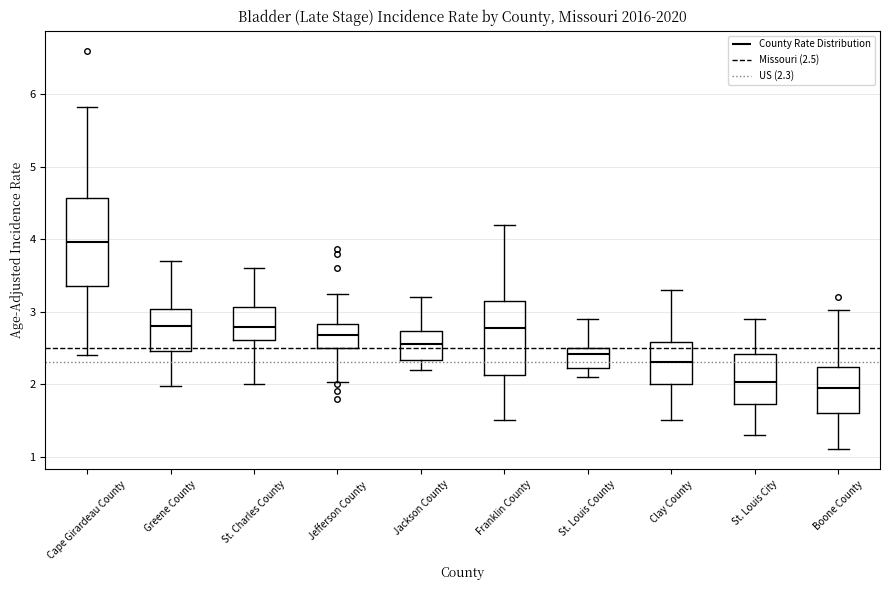

Comparing the boxes themselves (not the whiskers), which one is the tallest?

Cape Girardeau County